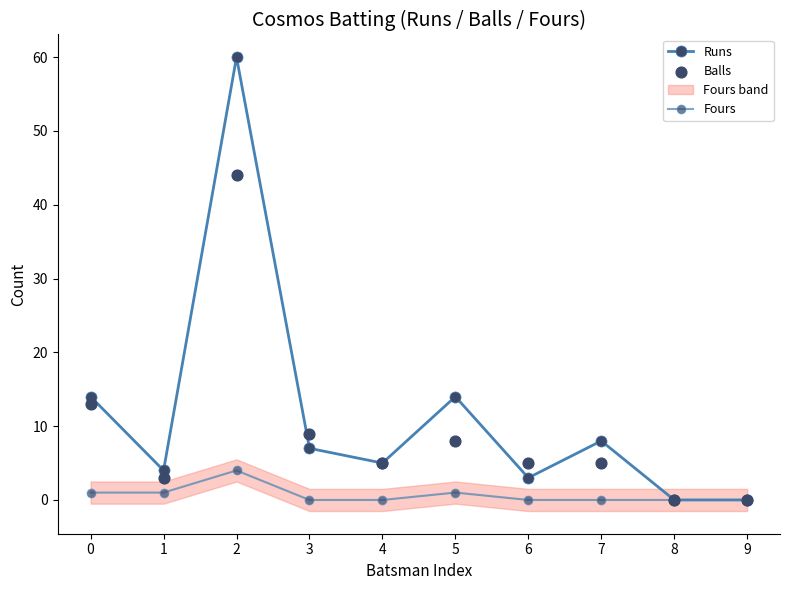

At how many categories does at least one series exceed 57?

1